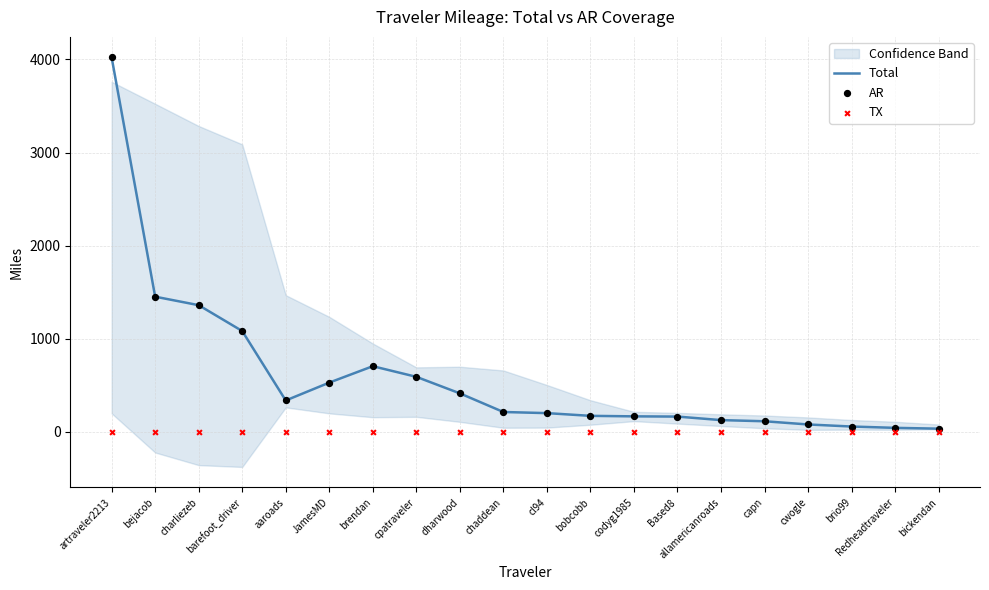

What is the total value across all series at bejacob?

2904.0